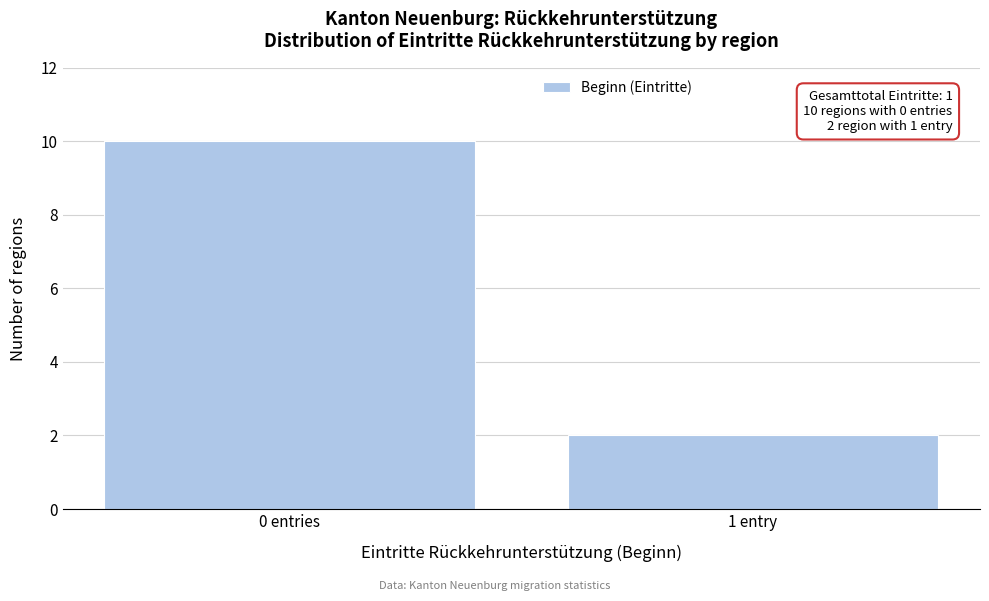

Reading right to left, transcribe all the data shown in this chart.

2	10